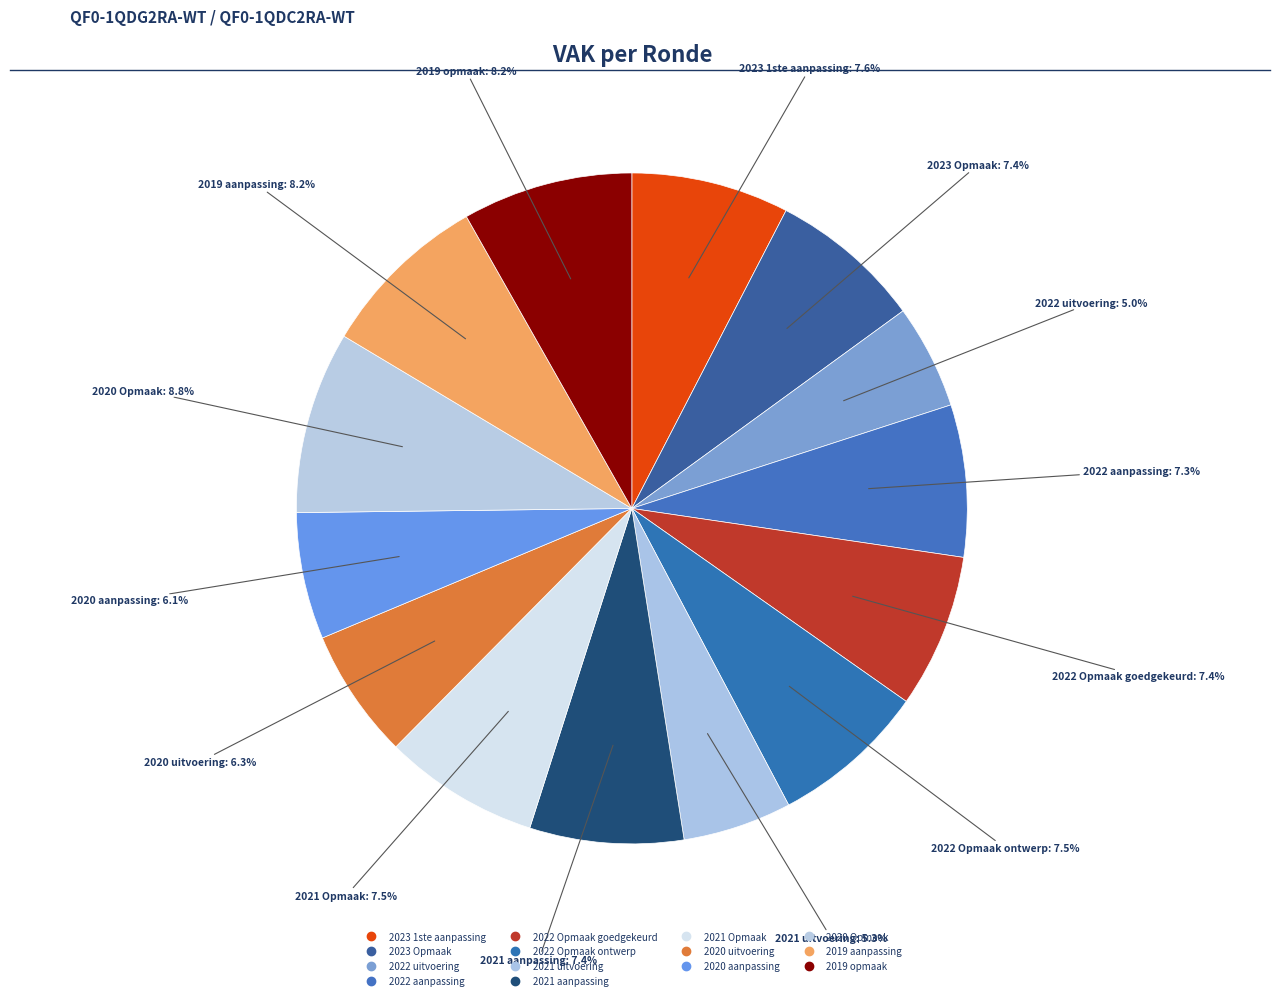

Which has a higher value, 2022 Opmaak goedgekeurd or 2020 Opmaak?

2020 Opmaak